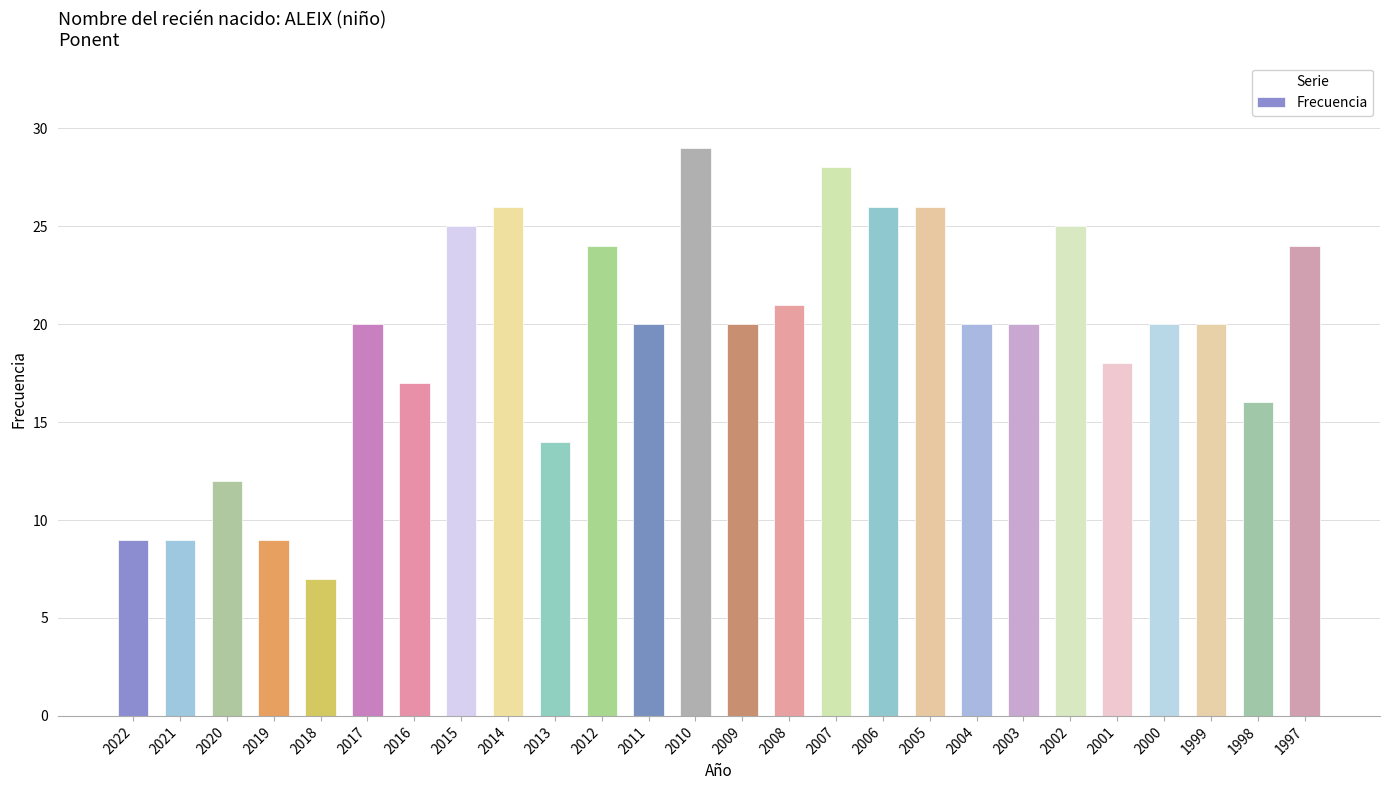

How many categories are shown in the chart?

26